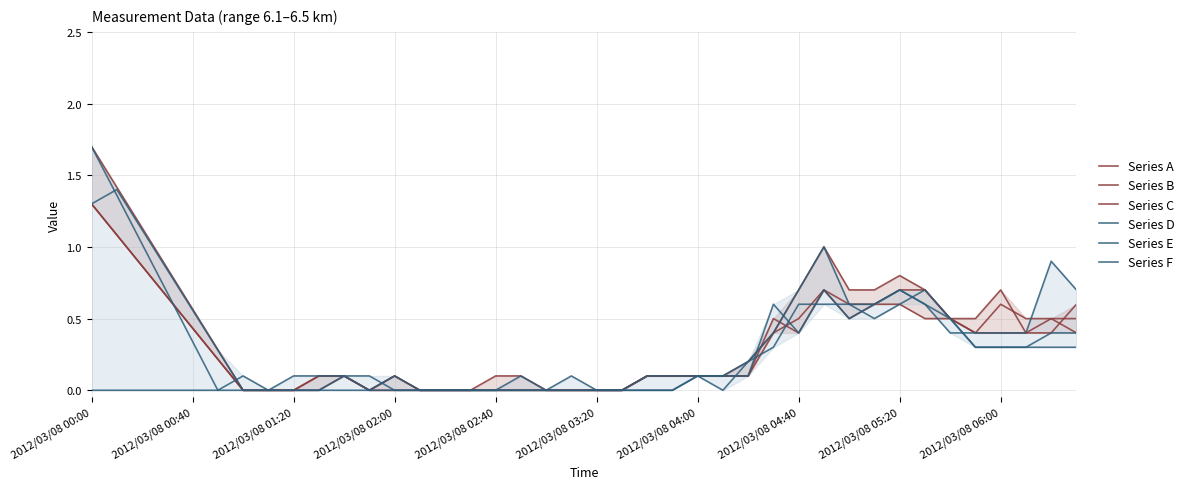

How many lines are shown in the chart?

6